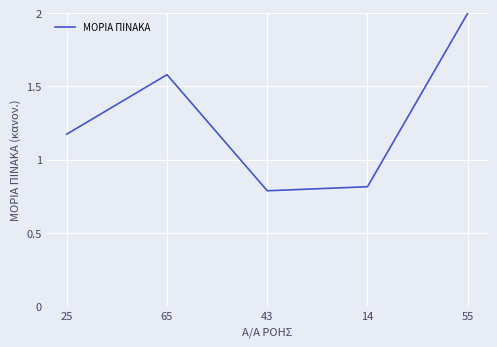

What is the average value?

1.3